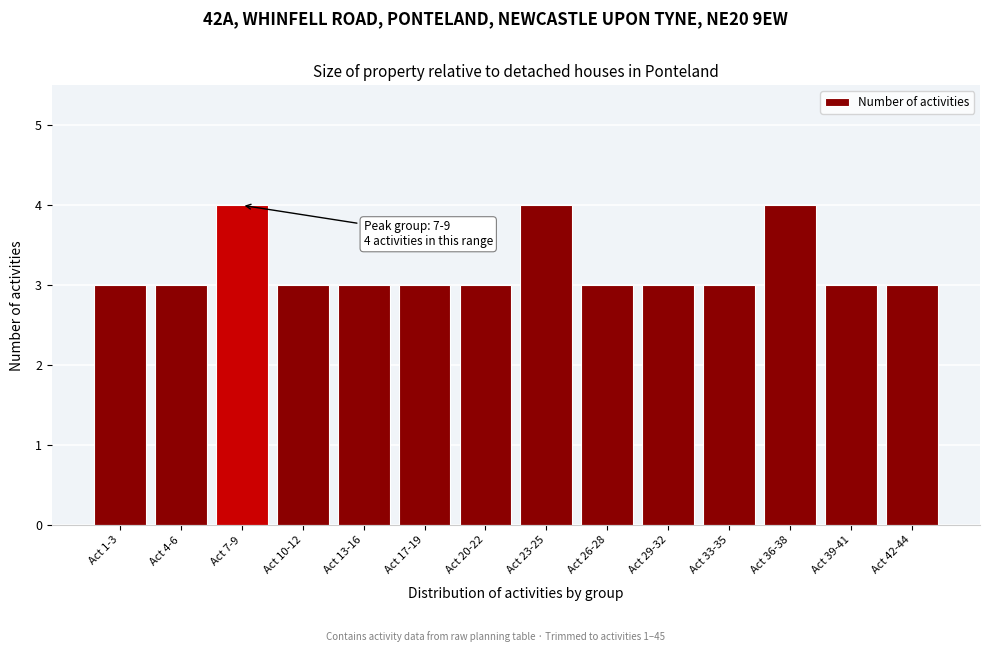

Reading left to right, transcribe all the data shown in this chart.

Act 1-3=3	Act 4-6=3	Act 7-9=4	Act 10-12=3	Act 13-16=3	Act 17-19=3	Act 20-22=3	Act 23-25=4	Act 26-28=3	Act 29-32=3	Act 33-35=3	Act 36-38=4	Act 39-41=3	Act 42-44=3